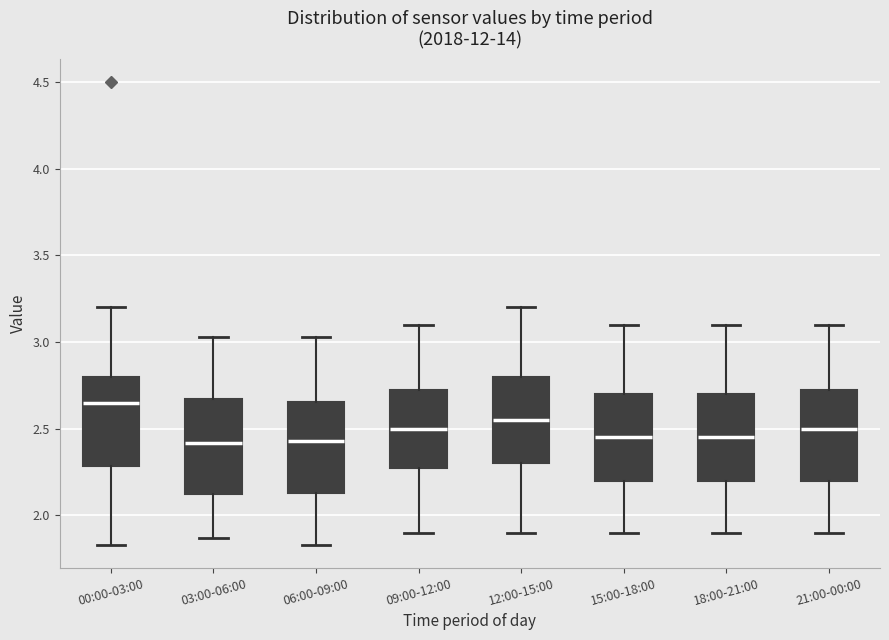

Which box's median line is the highest?

00:00-03:00